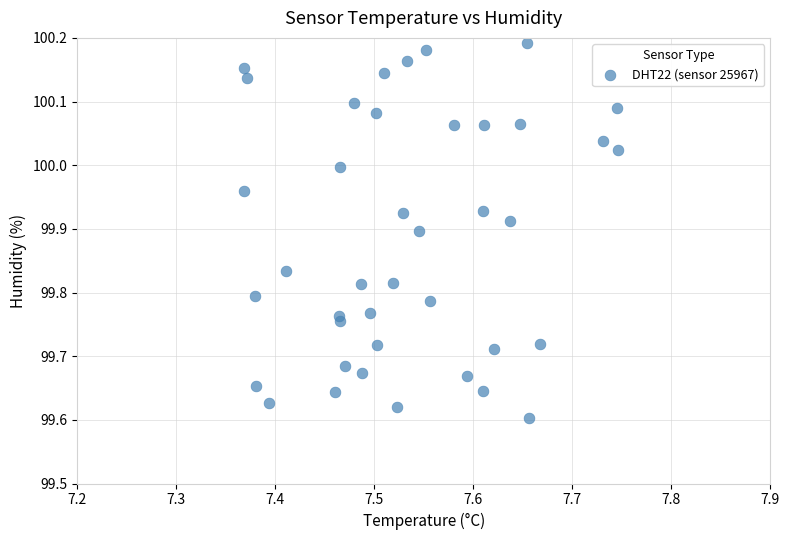

What is the range of Y values (max minus min)?

0.6